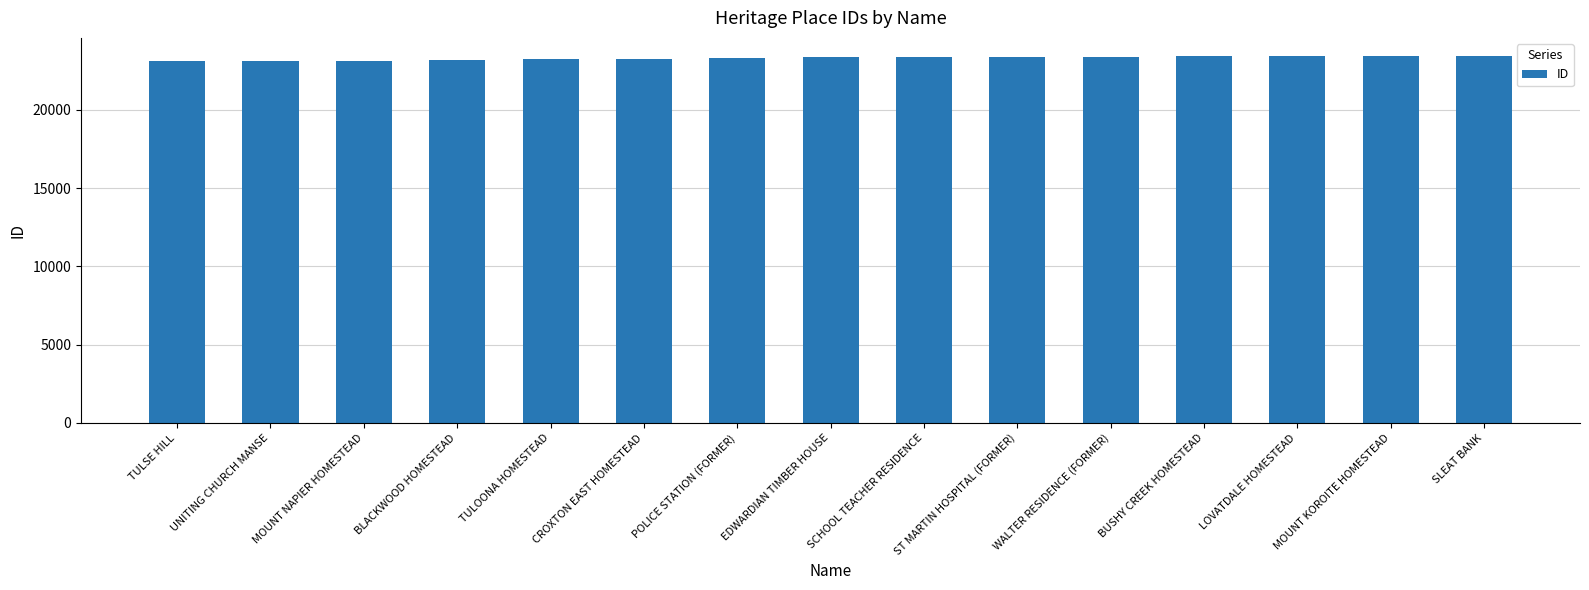

The chart shows a value of 6713 at ST MARTIN HOSPITAL (FORMER). True or false?

False